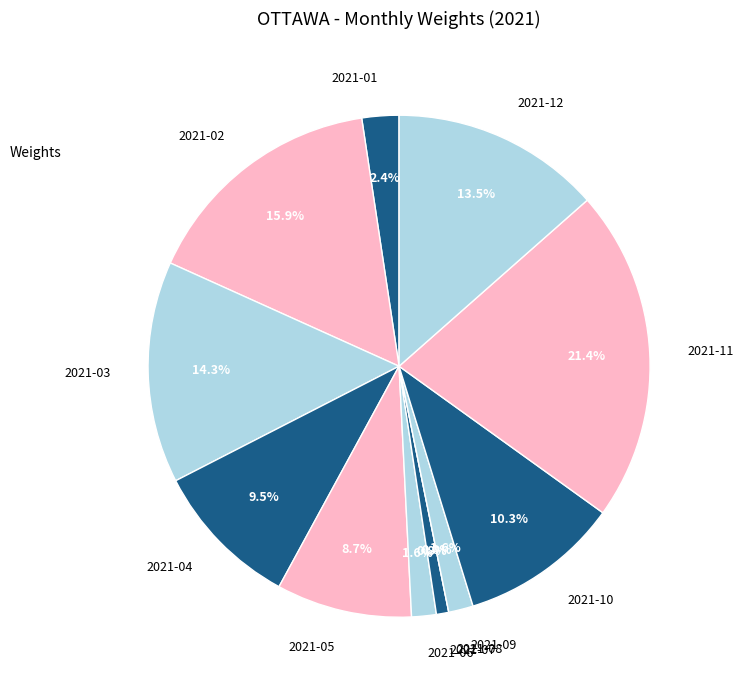

Rank the categories by value from highest to lowest.

2021-11, 2021-02, 2021-03, 2021-12, 2021-10, 2021-04, 2021-05, 2021-01, 2021-06, 2021-09, 2021-07, 2021-08